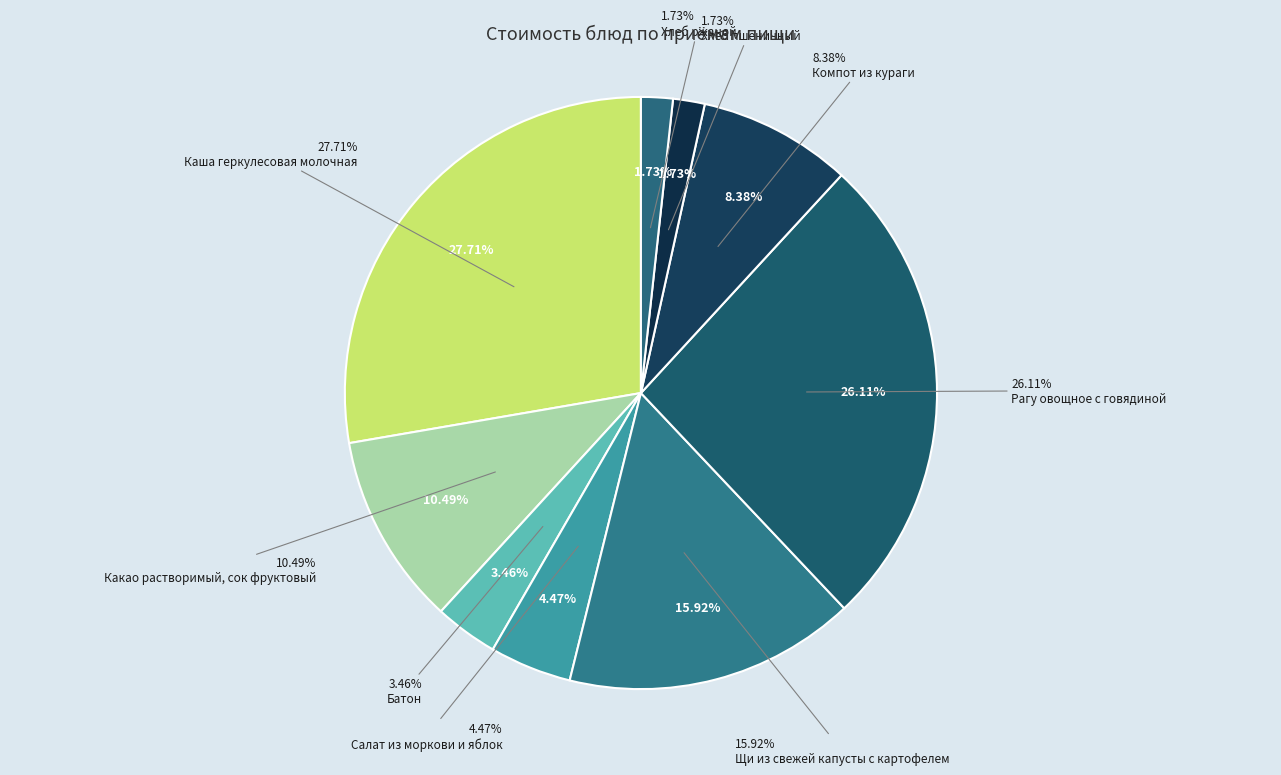

What is the largest slice in the pie chart?

Каша геркулесовая молочная